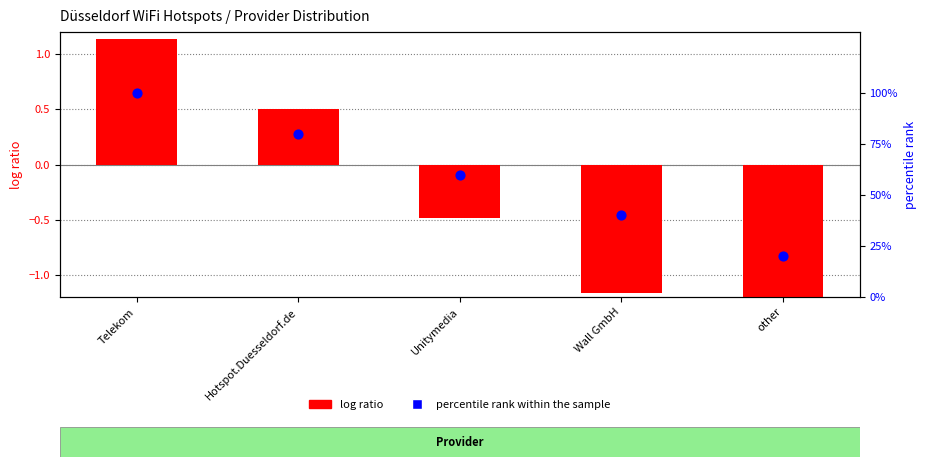

At how many categories does at least one series exceed 91?

1